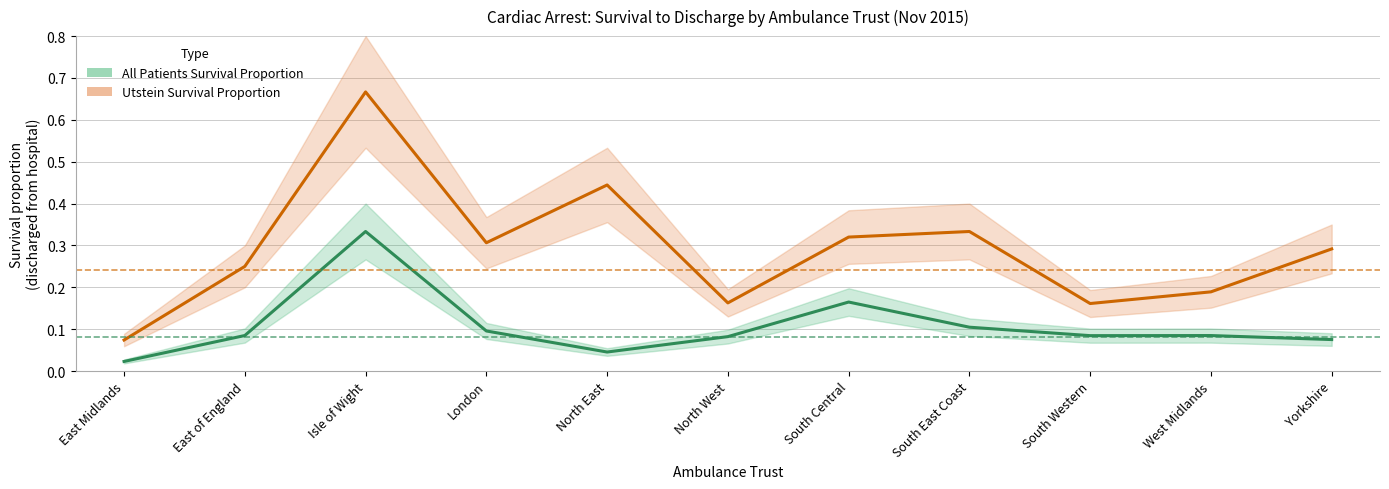

True or false: All Patients Survival Proportion and Utstein Survival Proportion intersect in this chart.

False